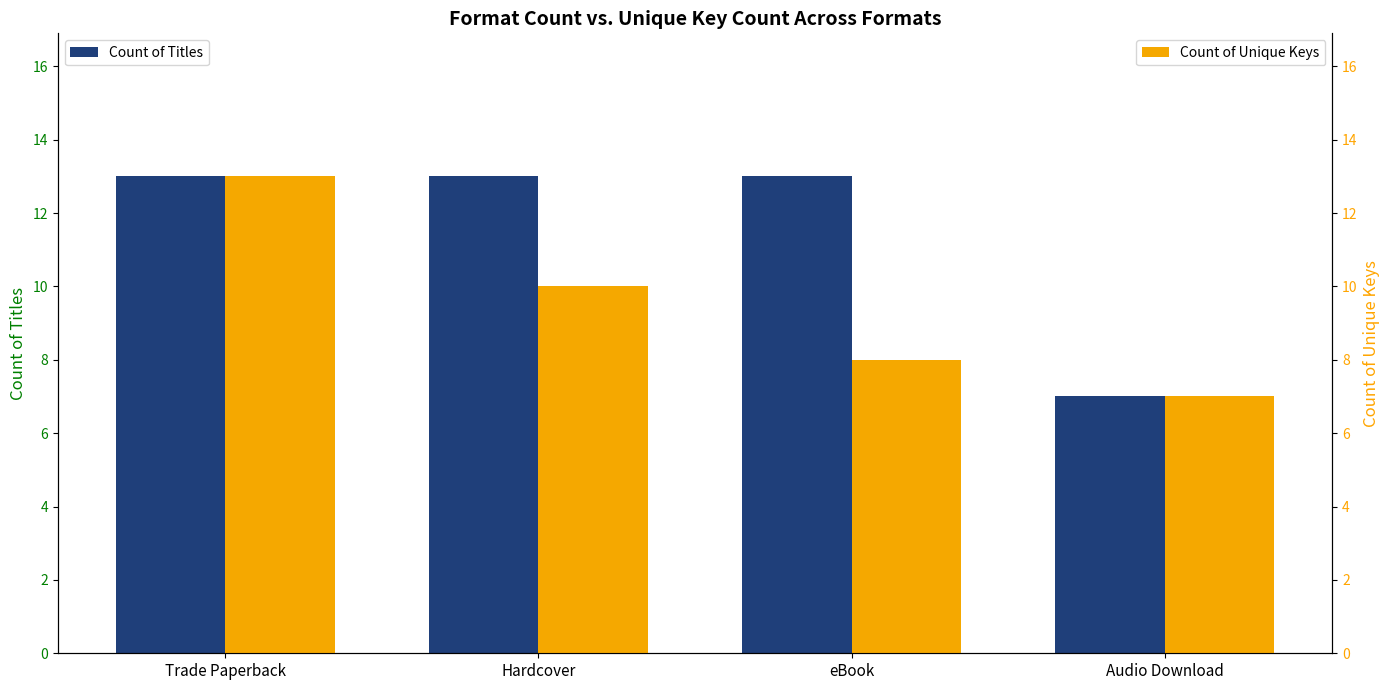

At which label does Count of Unique Keys first exceed 10?

Trade Paperback